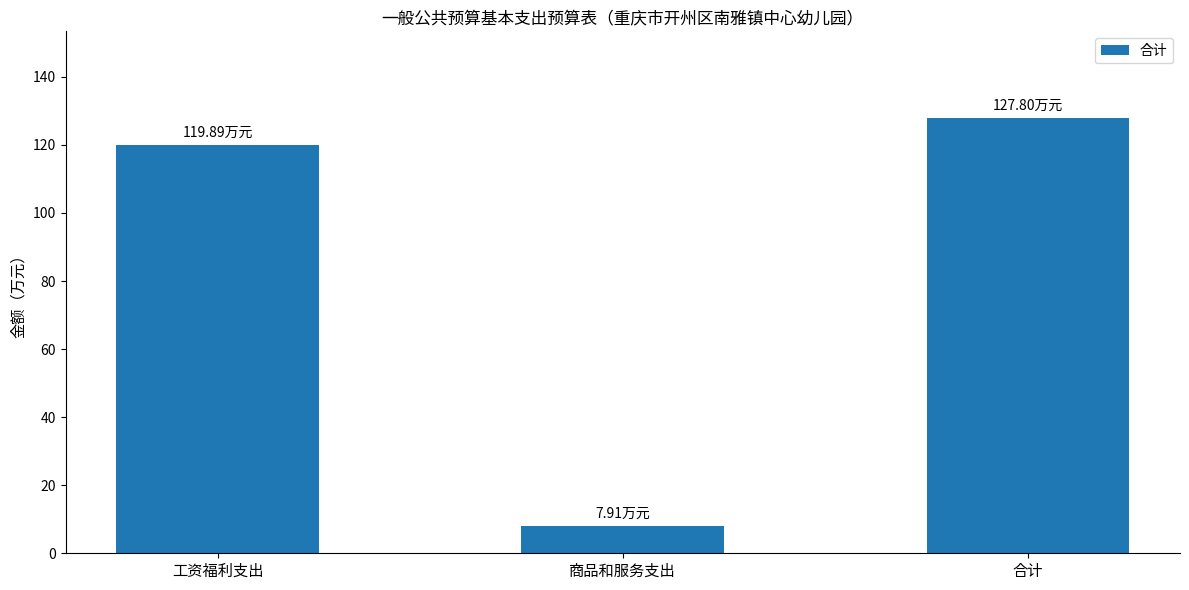

What is the difference between the maximum and second lowest values?

7.9